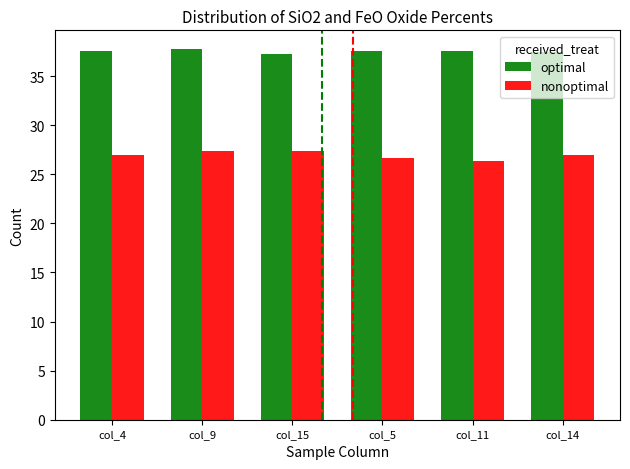

The value of nonoptimal at col_5 is 26.6. True or false?

True